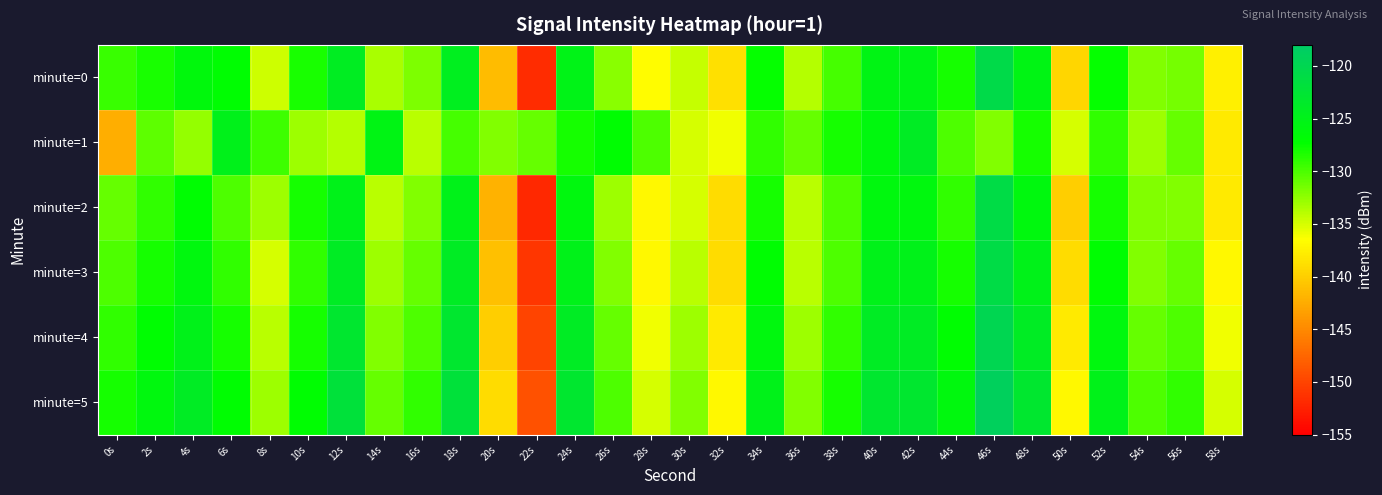

Reading left to right, list all the values displayed in this chart.

minute=0: 0s=-129.3	2s=-128.2	4s=-126.2	6s=-127.0	8s=-134.7	10s=-128.2	12s=-124.1	14s=-133.4	16s=-131.8	18s=-124.5	20s=-141.3	22s=-151.8	24s=-125.2	26s=-132.2	28s=-136.8	30s=-134.4	32s=-138.8	34s=-127.5	36s=-133.8	38s=-129.8	40s=-125.4	42s=-125.3	44s=-128.1	46s=-120.7	48s=-125.4	50s=-139.5	52s=-127.5	54s=-131.9	56s=-131.5	58s=-137.6
minute=1: 0s=-142.3	2s=-130.7	4s=-132.7	6s=-124.9	8s=-129.5	10s=-133.0	12s=-133.8	14s=-125.4	16s=-134.0	18s=-129.8	20s=-132.0	22s=-131.0	24s=-128.0	26s=-127.0	28s=-130.0	30s=-135.0	32s=-136.0	34s=-129.0	36s=-131.0	38s=-128.0	40s=-126.0	42s=-124.0	44s=-130.0	46s=-132.0	48s=-128.0	50s=-135.0	52s=-129.0	54s=-133.0	56s=-131.0	58s=-138.0
minute=2: 0s=-131.0	2s=-129.0	4s=-127.0	6s=-130.0	8s=-133.0	10s=-128.0	12s=-125.0	14s=-134.0	16s=-132.0	18s=-125.0	20s=-142.0	22s=-152.0	24s=-126.0	26s=-133.0	28s=-137.0	30s=-135.0	32s=-139.0	34s=-128.0	36s=-134.0	38s=-130.0	40s=-126.0	42s=-126.0	44s=-129.0	46s=-121.0	48s=-126.0	50s=-140.0	52s=-128.0	54s=-132.0	56s=-132.0	58s=-138.0
minute=3: 0s=-130.0	2s=-128.0	4s=-126.0	6s=-129.0	8s=-135.0	10s=-129.0	12s=-124.0	14s=-133.0	16s=-131.0	18s=-124.0	20s=-141.0	22s=-151.0	24s=-125.0	26s=-132.0	28s=-137.0	30s=-134.0	32s=-139.0	34s=-127.0	36s=-134.0	38s=-130.0	40s=-125.0	42s=-125.0	44s=-128.0	46s=-121.0	48s=-125.0	50s=-139.0	52s=-127.0	54s=-132.0	56s=-131.0	58s=-137.0
minute=4: 0s=-129.0	2s=-127.0	4s=-125.0	6s=-128.0	8s=-134.0	10s=-128.0	12s=-123.0	14s=-132.0	16s=-130.0	18s=-123.0	20s=-140.0	22s=-150.0	24s=-124.0	26s=-131.0	28s=-136.0	30s=-133.0	32s=-138.0	34s=-126.0	36s=-133.0	38s=-129.0	40s=-124.0	42s=-124.0	44s=-127.0	46s=-120.0	48s=-124.0	50s=-138.0	52s=-126.0	54s=-131.0	56s=-130.0	58s=-136.0
minute=5: 0s=-128.0	2s=-126.0	4s=-124.0	6s=-127.0	8s=-133.0	10s=-127.0	12s=-122.0	14s=-131.0	16s=-129.0	18s=-122.0	20s=-139.0	22s=-149.0	24s=-123.0	26s=-130.0	28s=-135.0	30s=-132.0	32s=-137.0	34s=-125.0	36s=-132.0	38s=-128.0	40s=-123.0	42s=-123.0	44s=-126.0	46s=-119.0	48s=-123.0	50s=-137.0	52s=-125.0	54s=-130.0	56s=-129.0	58s=-135.0